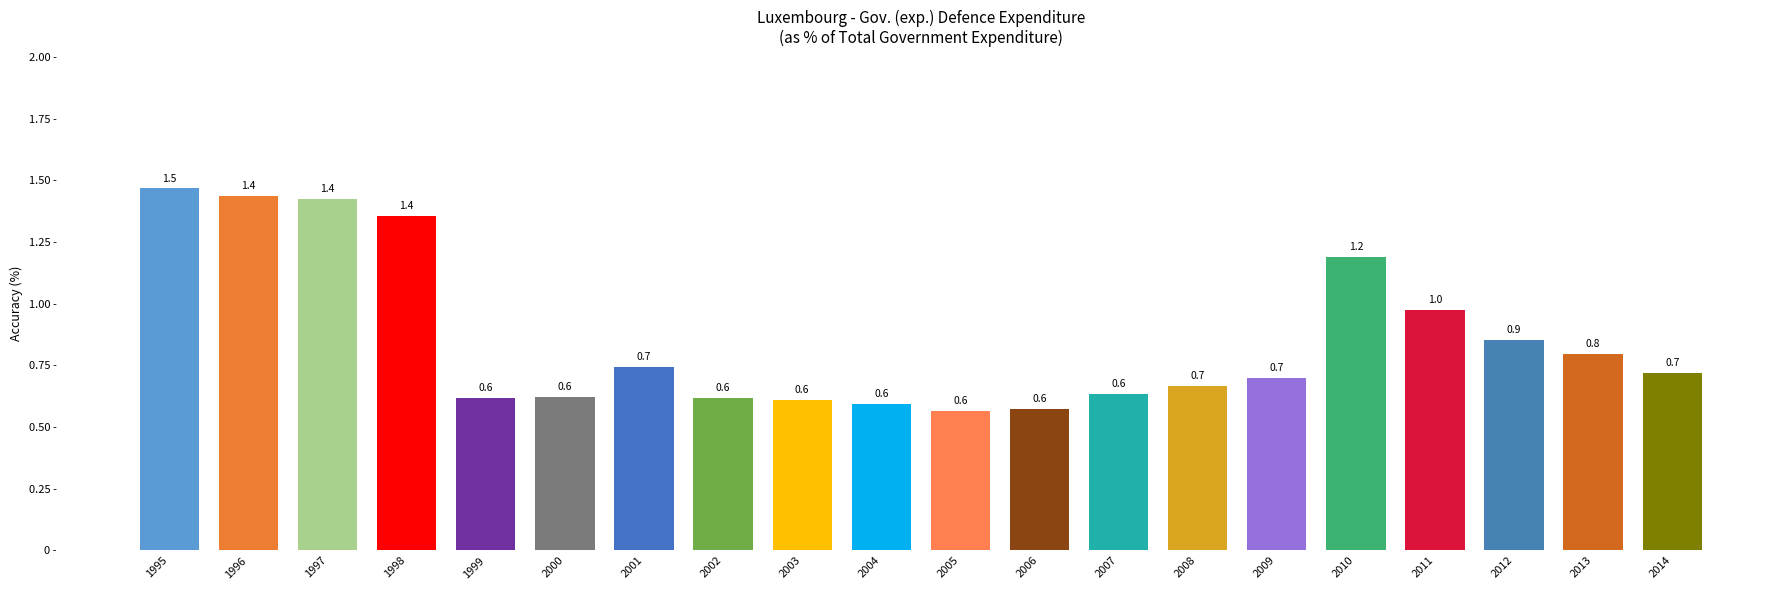

Between 2012 and 2003, which is larger?

2012